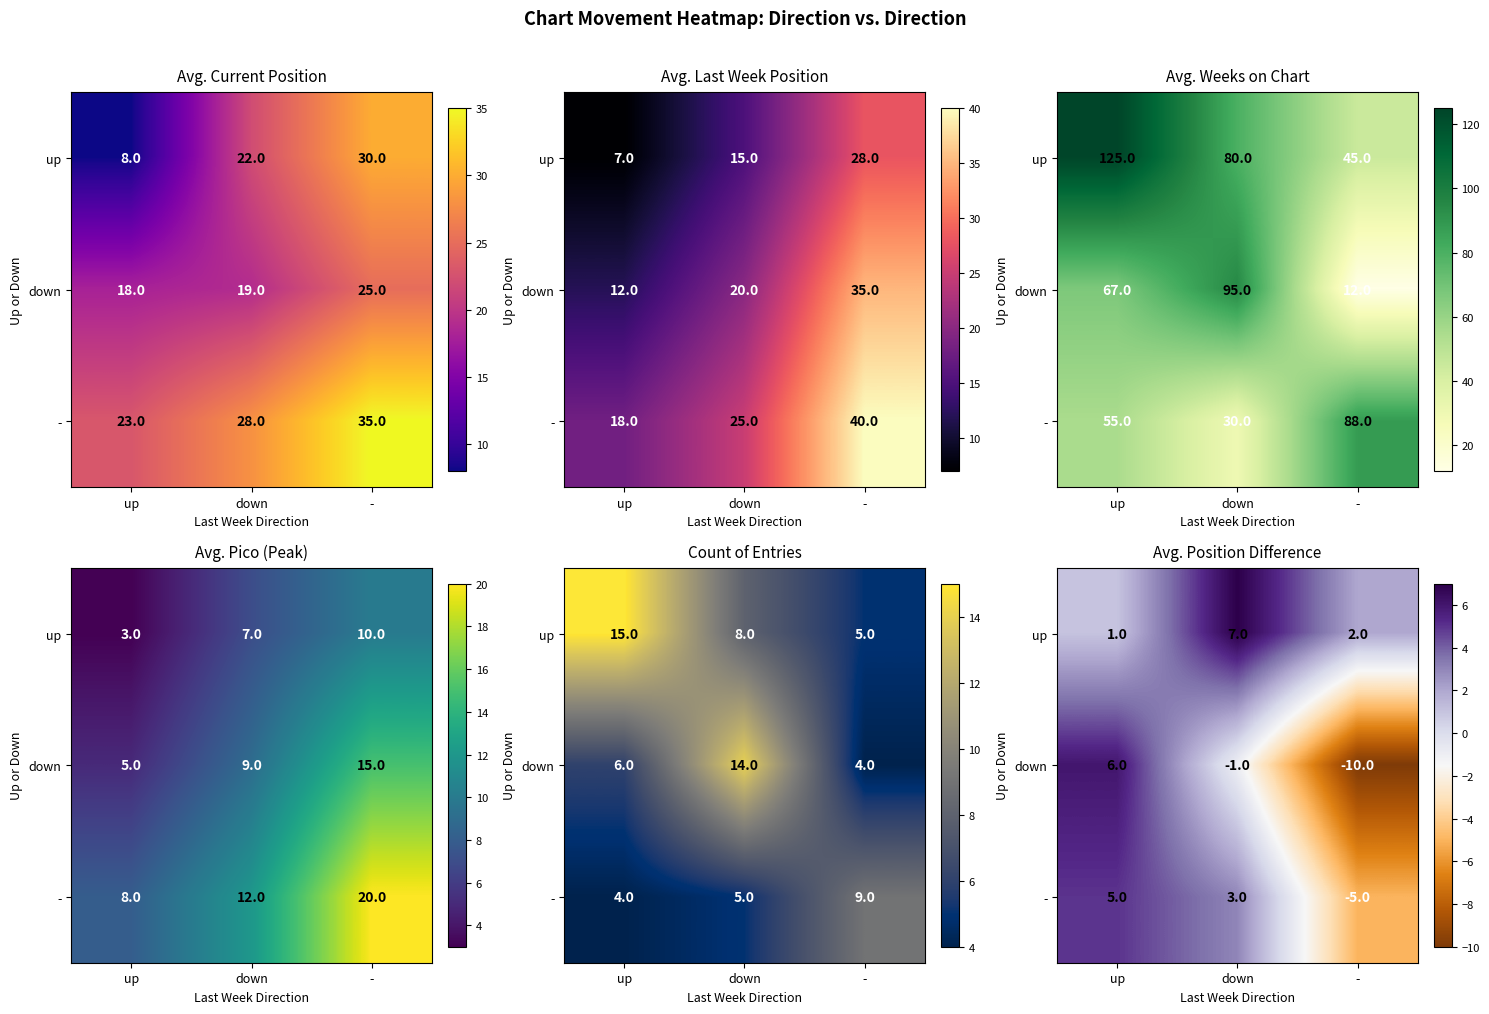

How many data points does each series have?

3